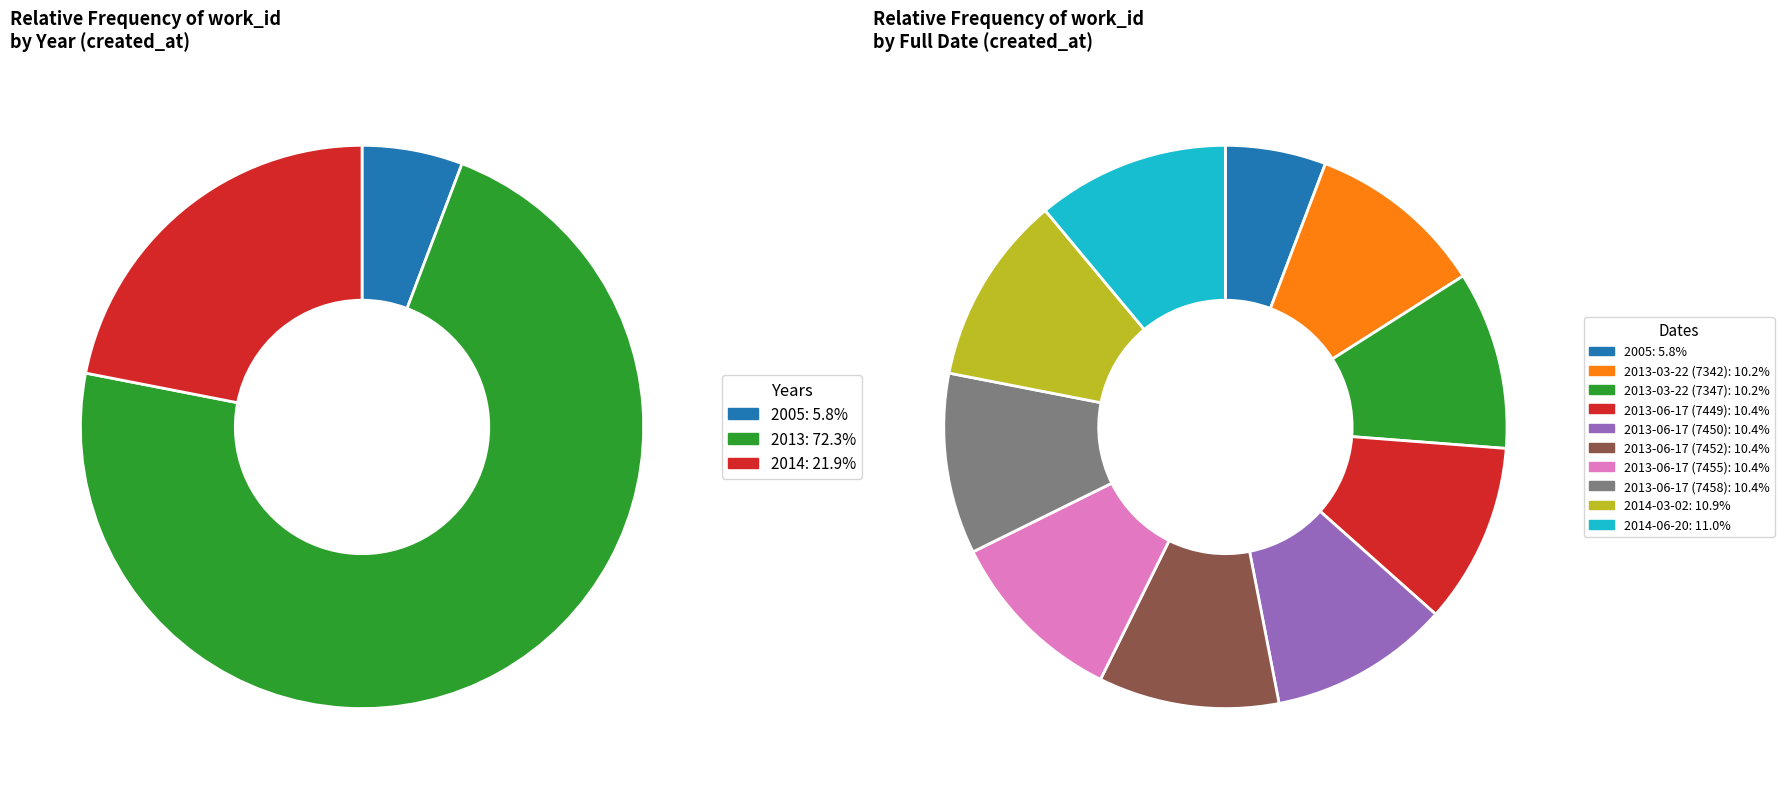

The 2014-03-02 slice represents 1% of the pie. True or false?

False